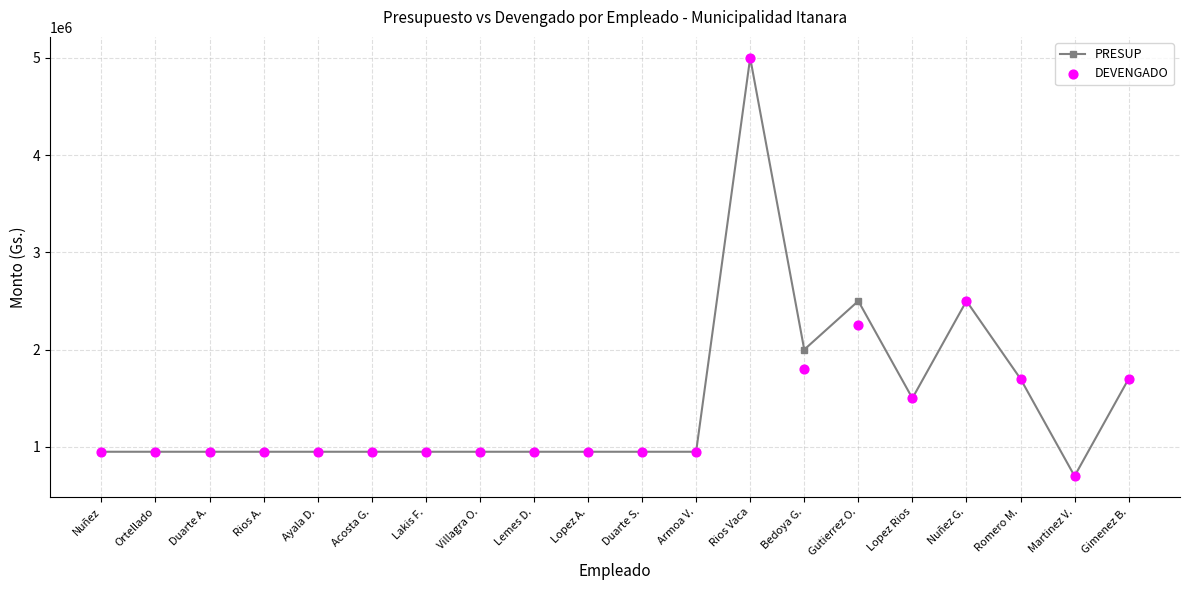

Which series contains the lowest Y value?

PRESUP